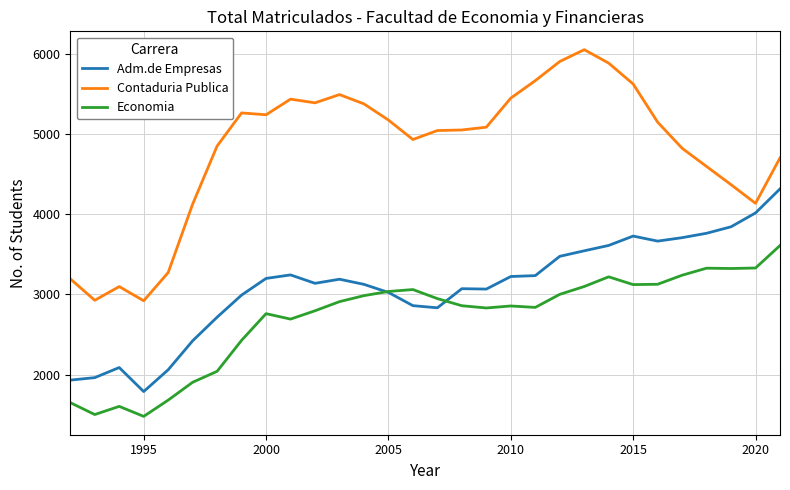

True or false: Economia and Contaduria Publica intersect in this chart.

False